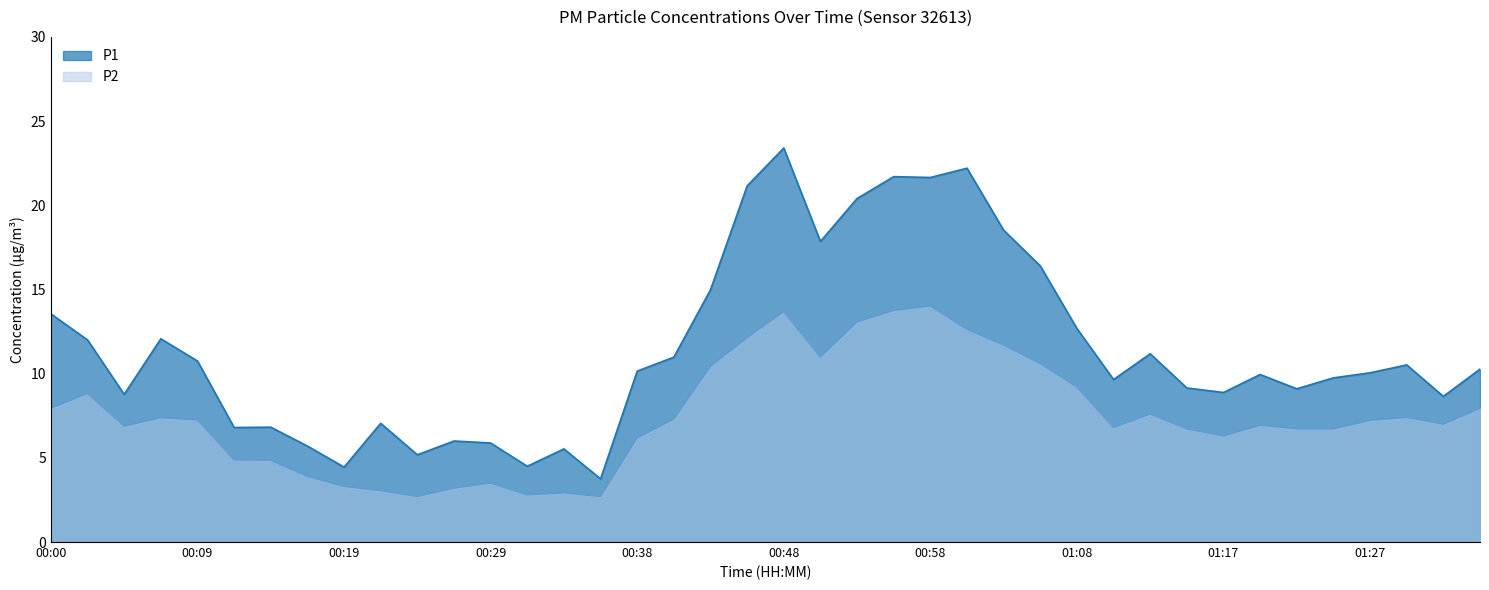

Which series has the widest spread of values?

P1